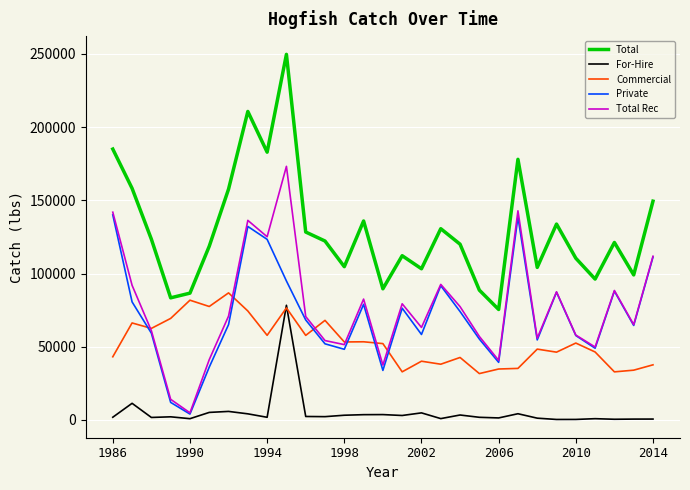

True or false: Total and For-Hire cross at least once.

False